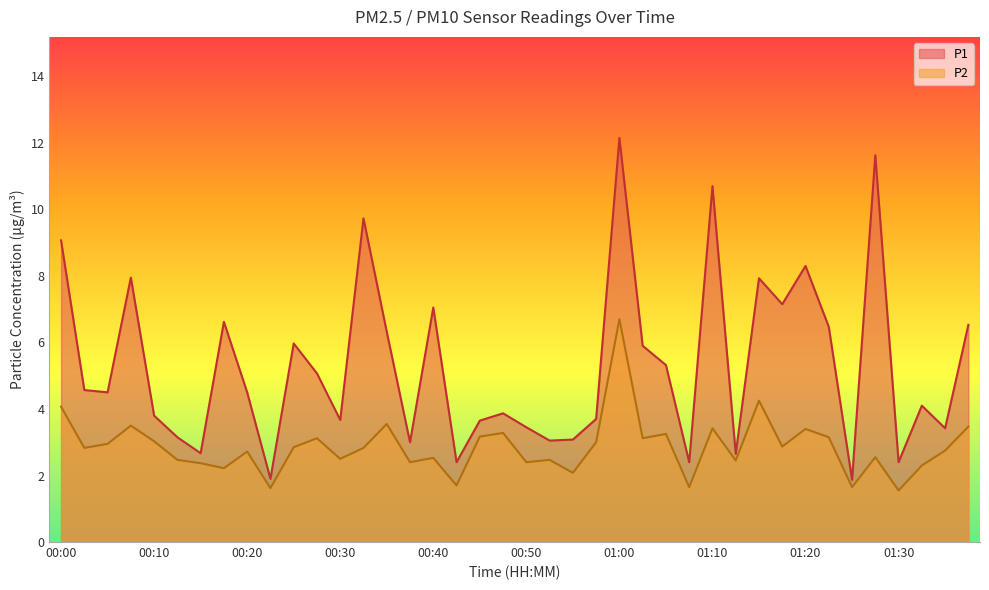

Rank the categories by P1 value from highest to lowest.

01:00, 01:27, 01:10, 00:32, 00:00, 01:20, 00:07, 01:15, 01:17, 00:40, 00:17, 01:37, 01:22, 00:35, 00:25, 01:02, 01:05, 00:27, 00:02, 00:05, 00:20, 01:32, 00:47, 00:10, 00:57, 00:30, 00:45, 00:50, 01:35, 00:12, 00:55, 00:52, 00:37, 00:15, 01:12, 00:42, 01:07, 01:30, 00:22, 01:25